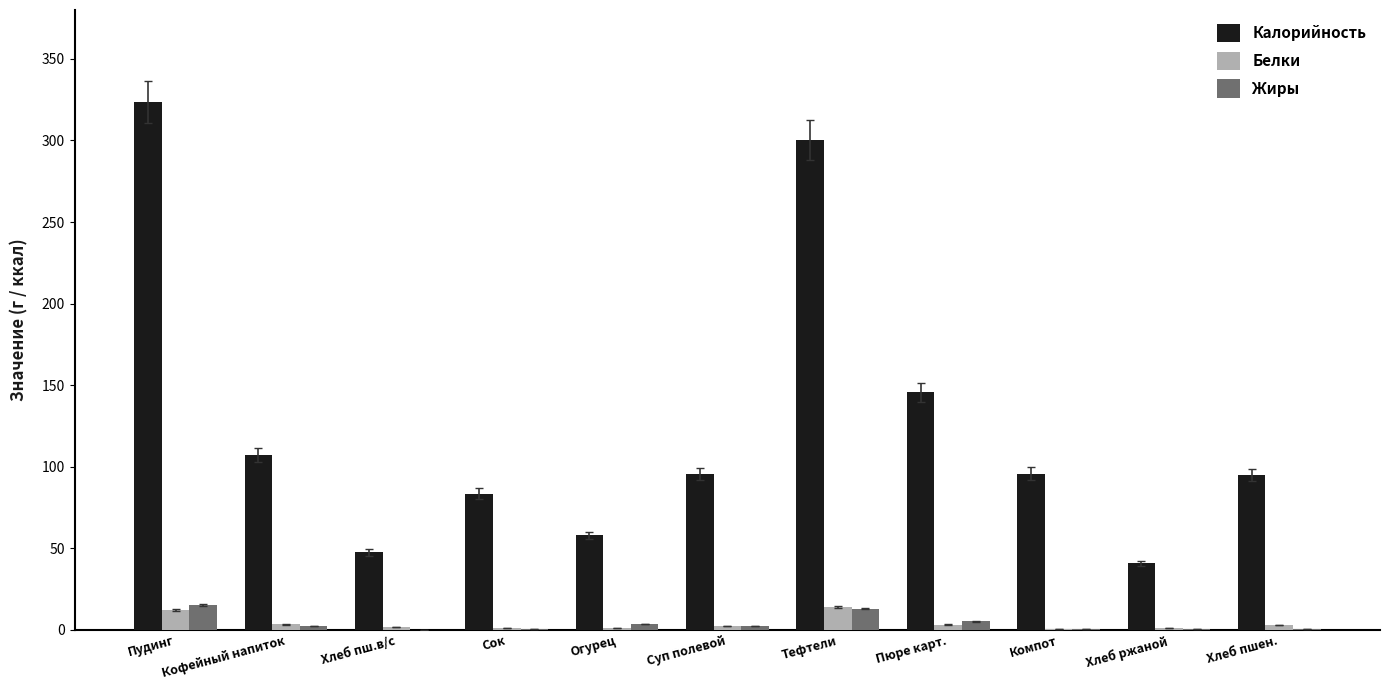

Is it true that Калорийность equals 107.0 at Кофейный напиток?

True